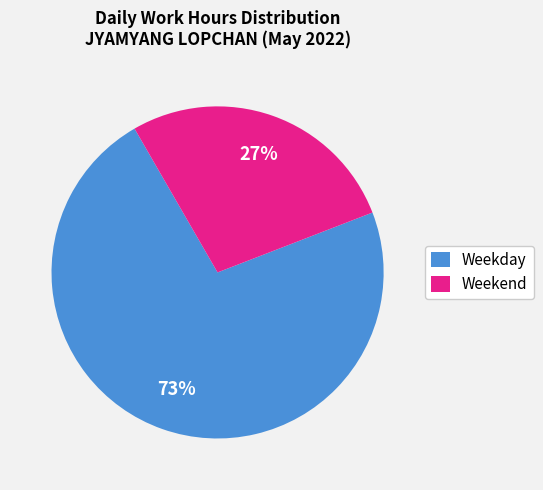

Is the sum of Weekend and Weekday greater than half?

Yes